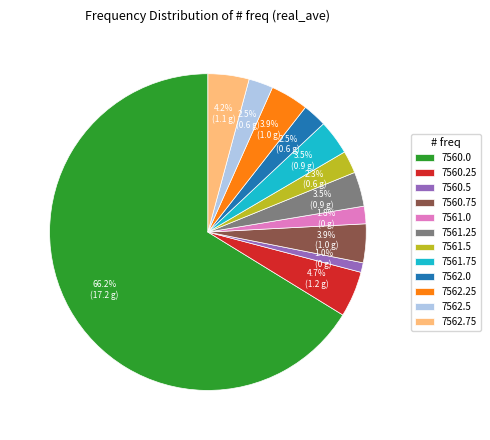

Count the number of slices in the pie.

12